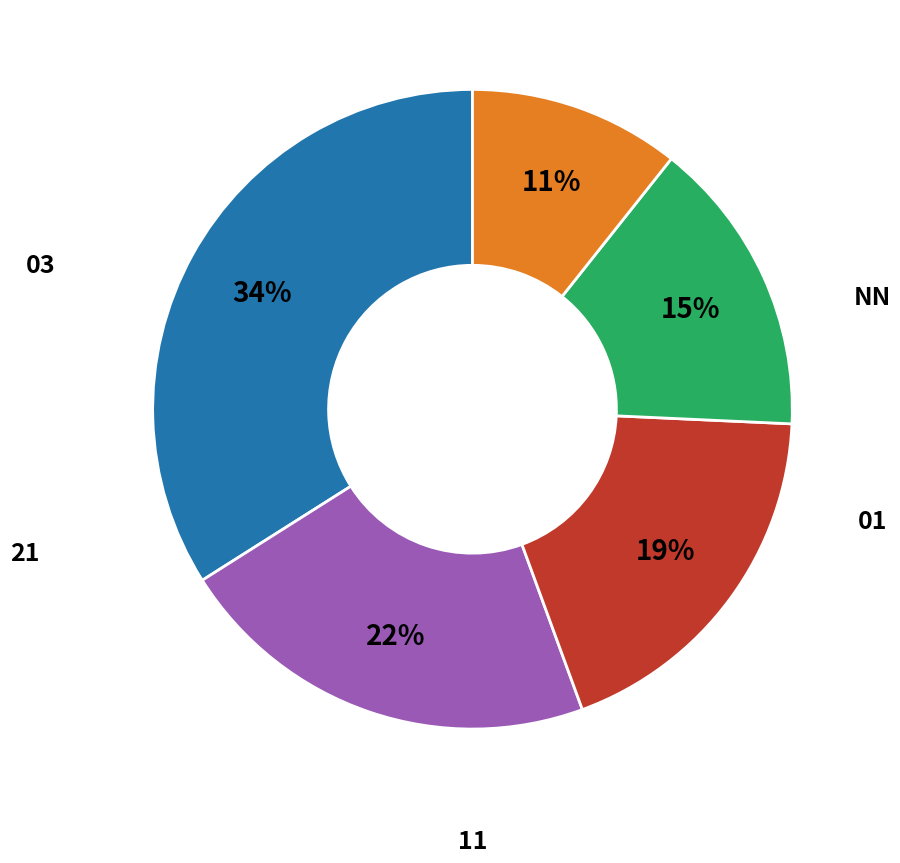

Is there a majority slice in this chart?

No